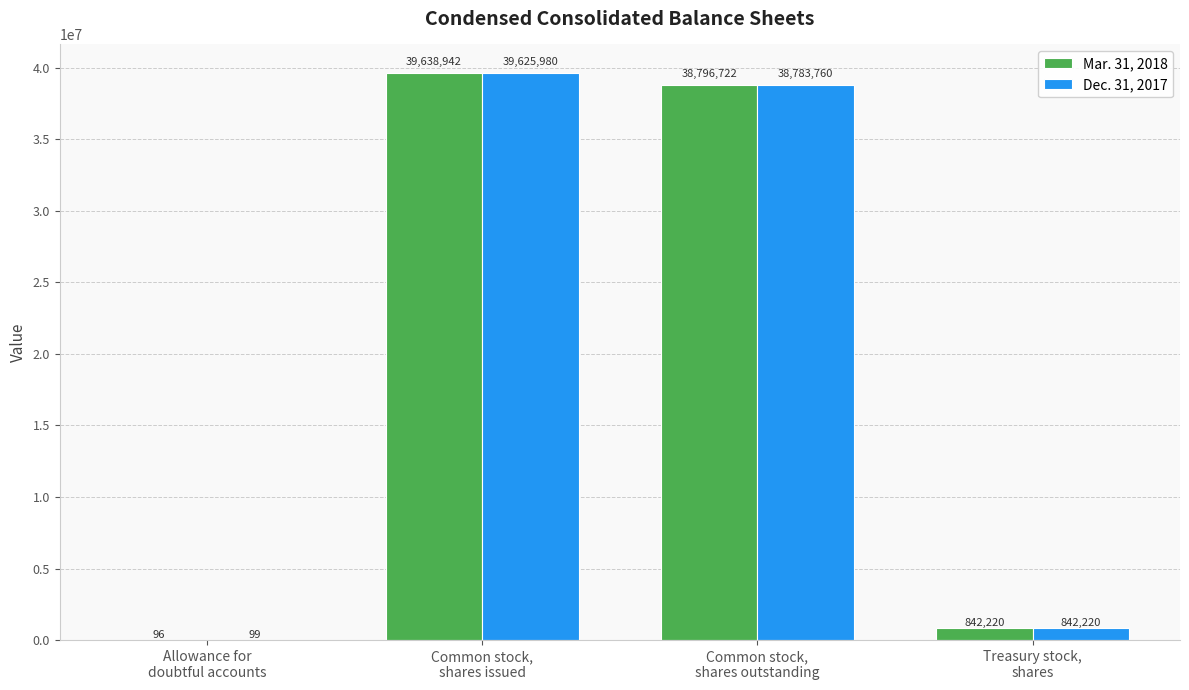

What is the sum of all Mar. 31, 2018 values?

79277980